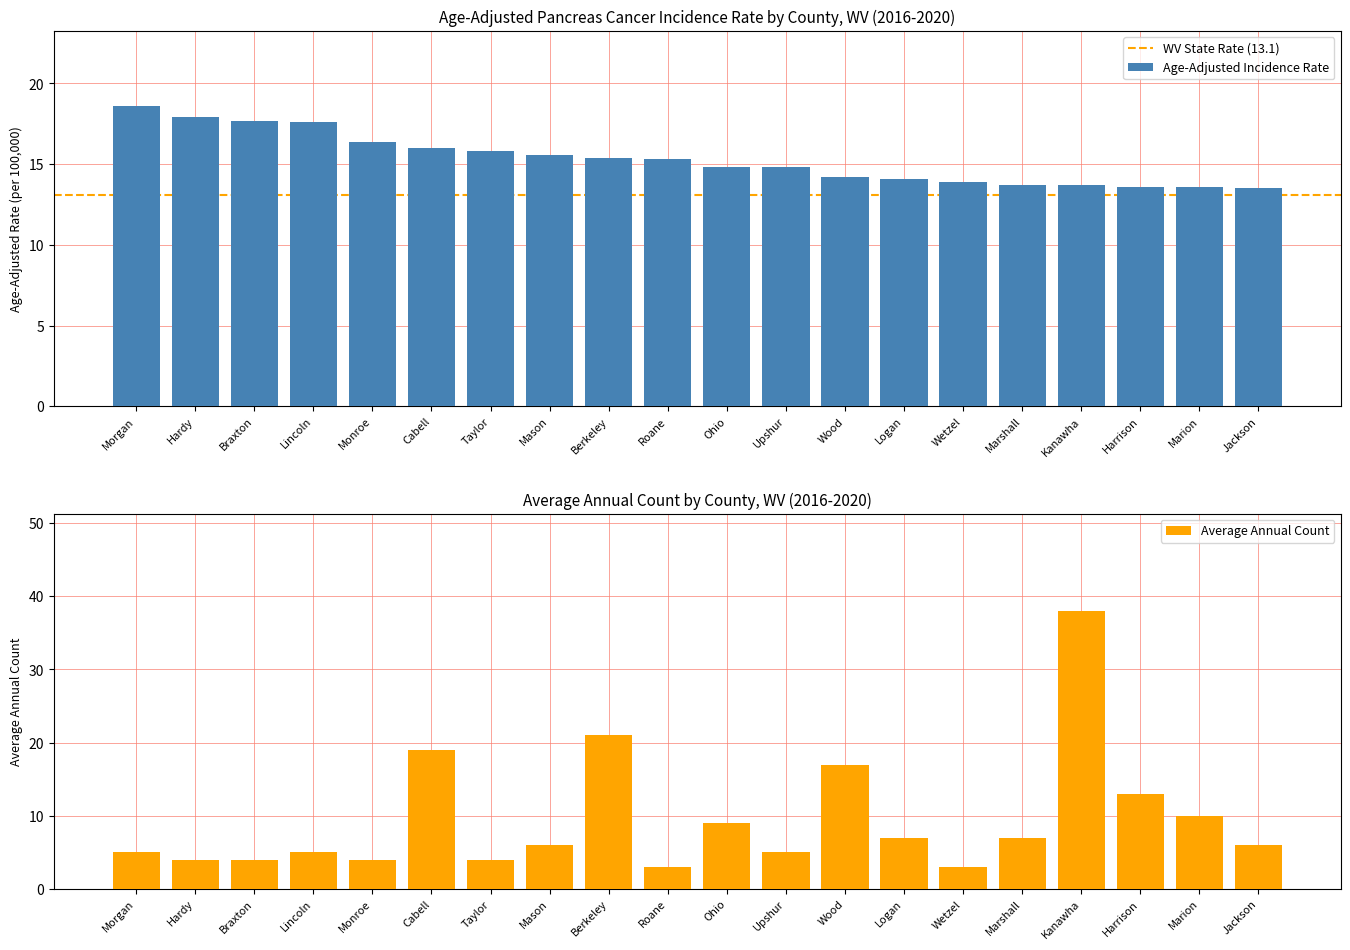

What is the highest value of the Age-Adjusted Incidence Rate series?

18.6